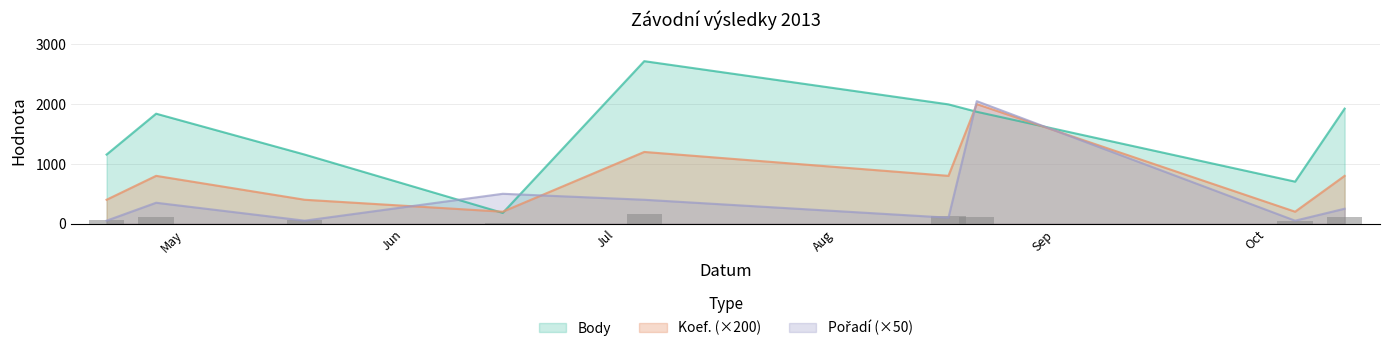

At how many categories does at least one series exceed 1877?

4